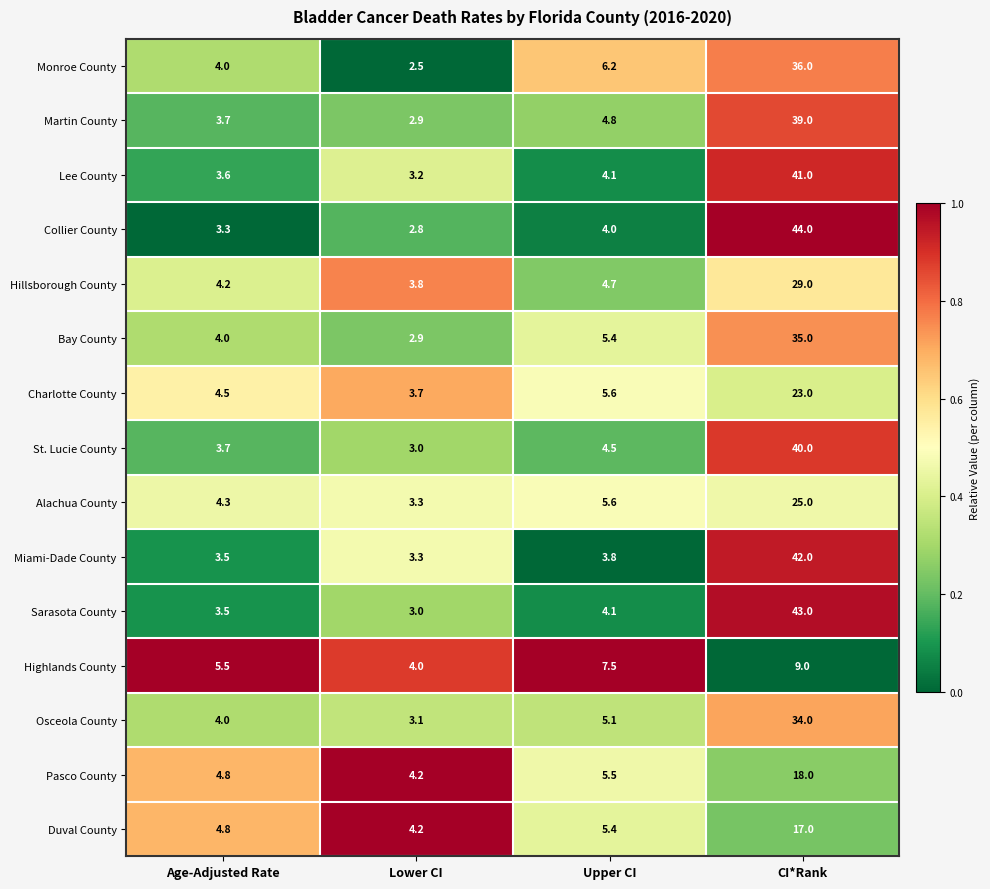

The Highlands County series shows 7.5 at Upper CI. True or false?

True